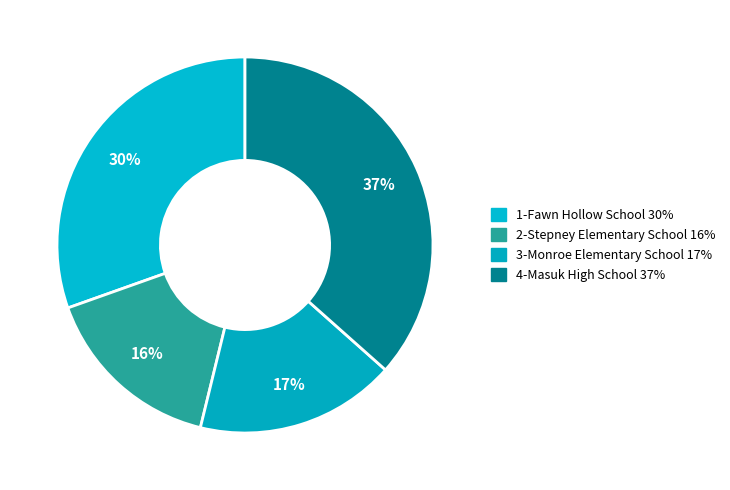

Between 2-Stepney Elementary School and 1-Fawn Hollow School, which is larger?

1-Fawn Hollow School